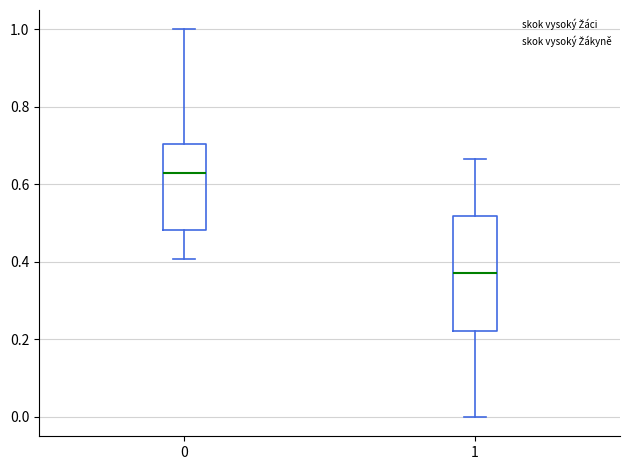

Reading left to right, read every box against the y-axis: the position of its median line, the range the box covers, and the ends of its whiskers. The values are not printed on the chart, so give them approximately, as read against the axis.

0: median 0.62, box 0.48 to 0.70, whiskers 0.40 to 1.00
1: median 0.38, box 0.22 to 0.52, whiskers 0.00 to 0.66